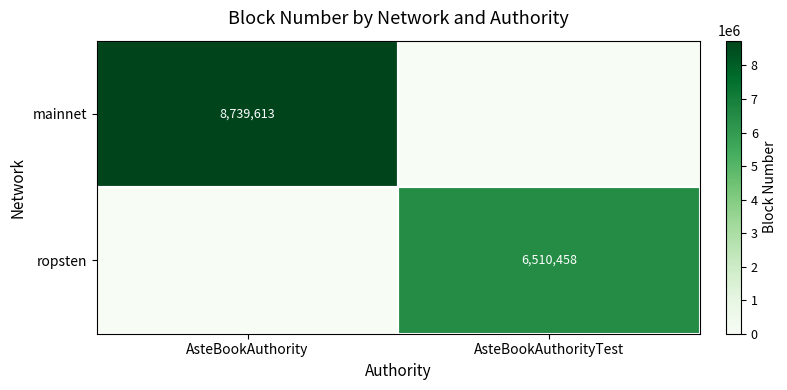

True or false: mainnet has a value of 15361509 at AsteBookAuthority.

False